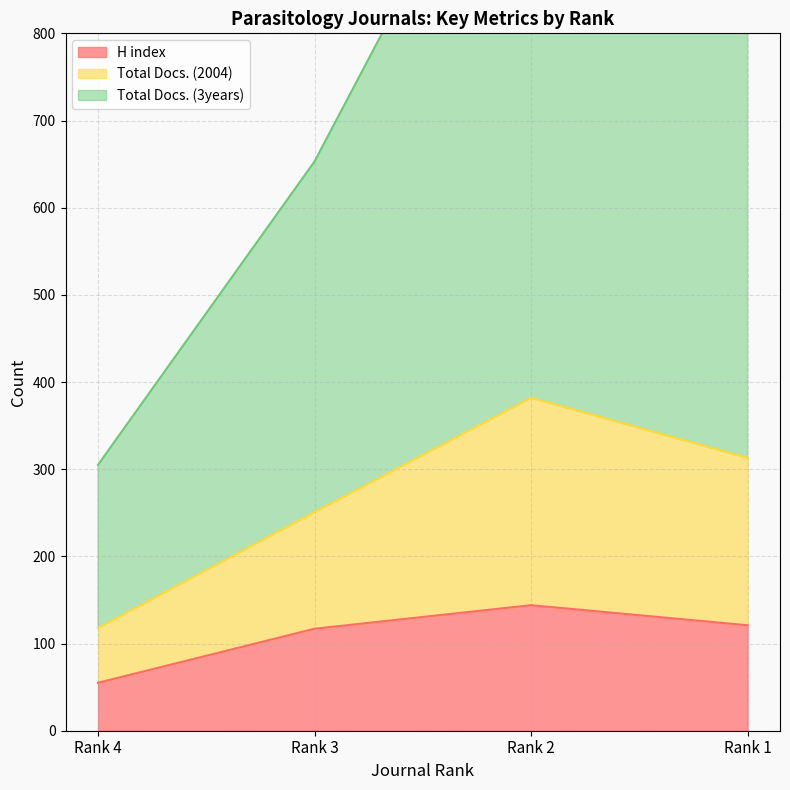

At which label does H index reach its peak?

Rank 2